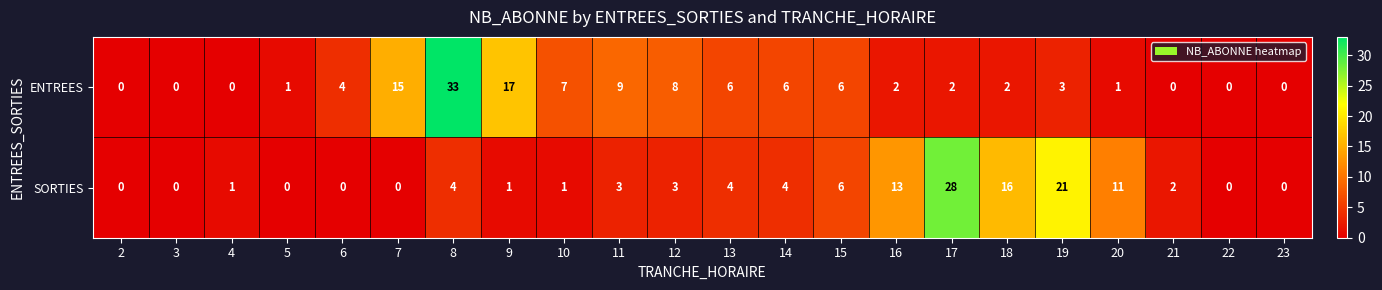

Is it true that ENTREES equals 9 at 11?

True